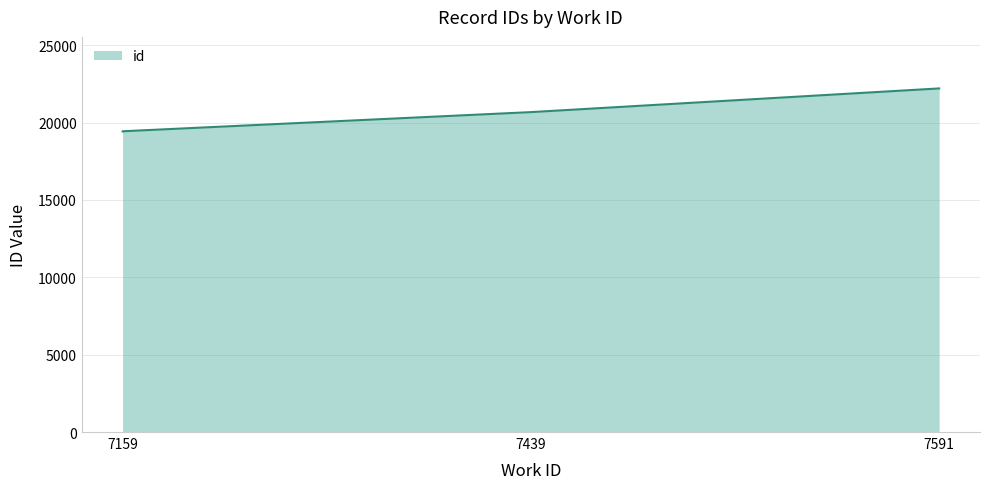

Is it true that the value at 7159 is 19435?

True